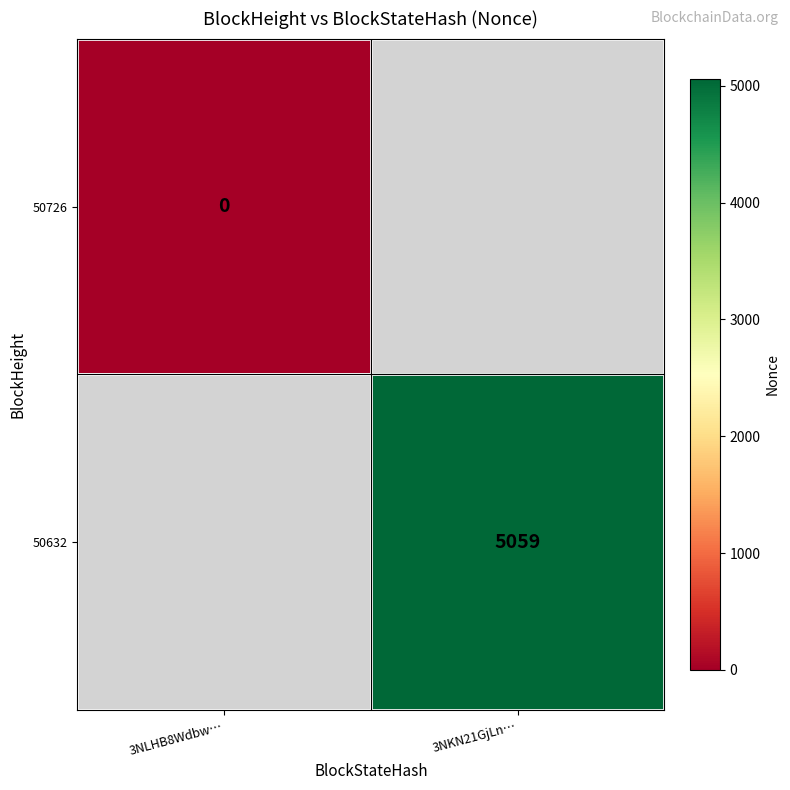

Which has a higher value, 3NLHB8Wdbw… or 3NKN21GjLn…?

3NKN21GjLn…